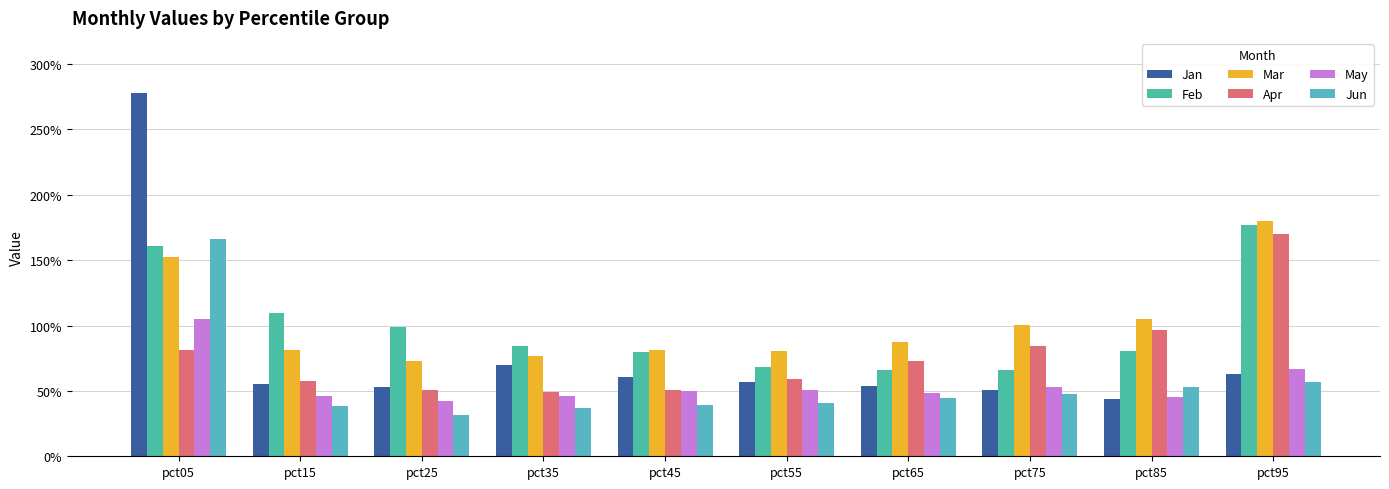

Does the chart contain stacked bars?

No